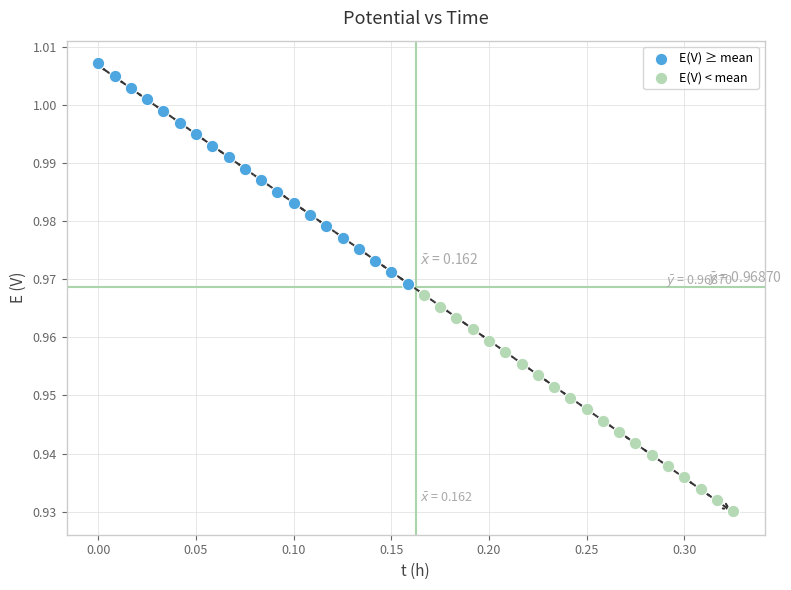

Which series reaches the minimum Y coordinate?

E(V) < mean